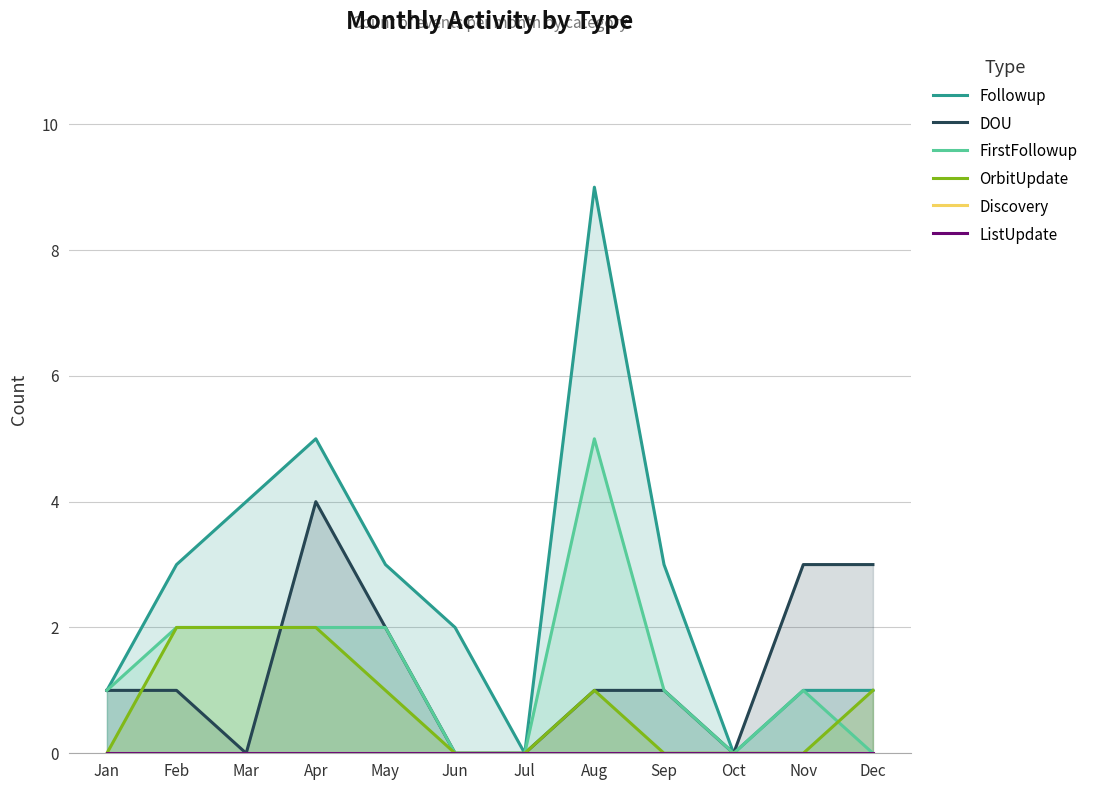

True or false: ListUpdate has more than 2 interior local peaks.

False